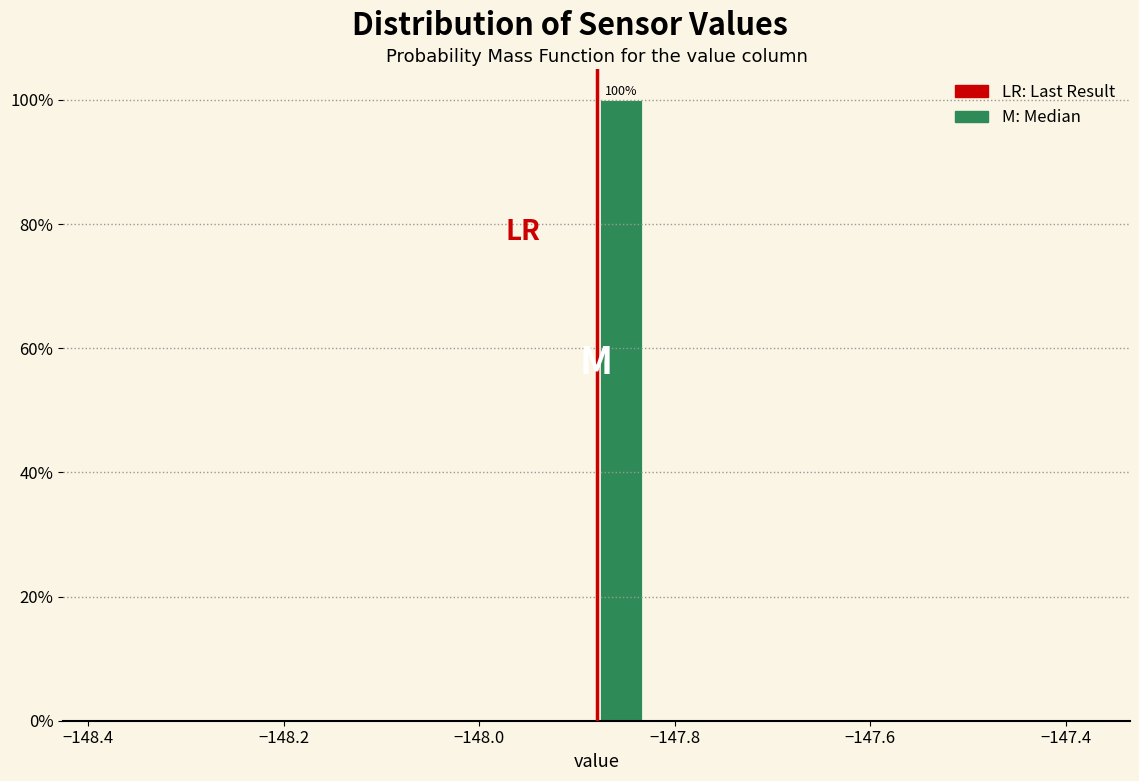

Around what value on the x-axis is the tallest bar? Give the approximate position of its centre, as read against the axis.

-147.86